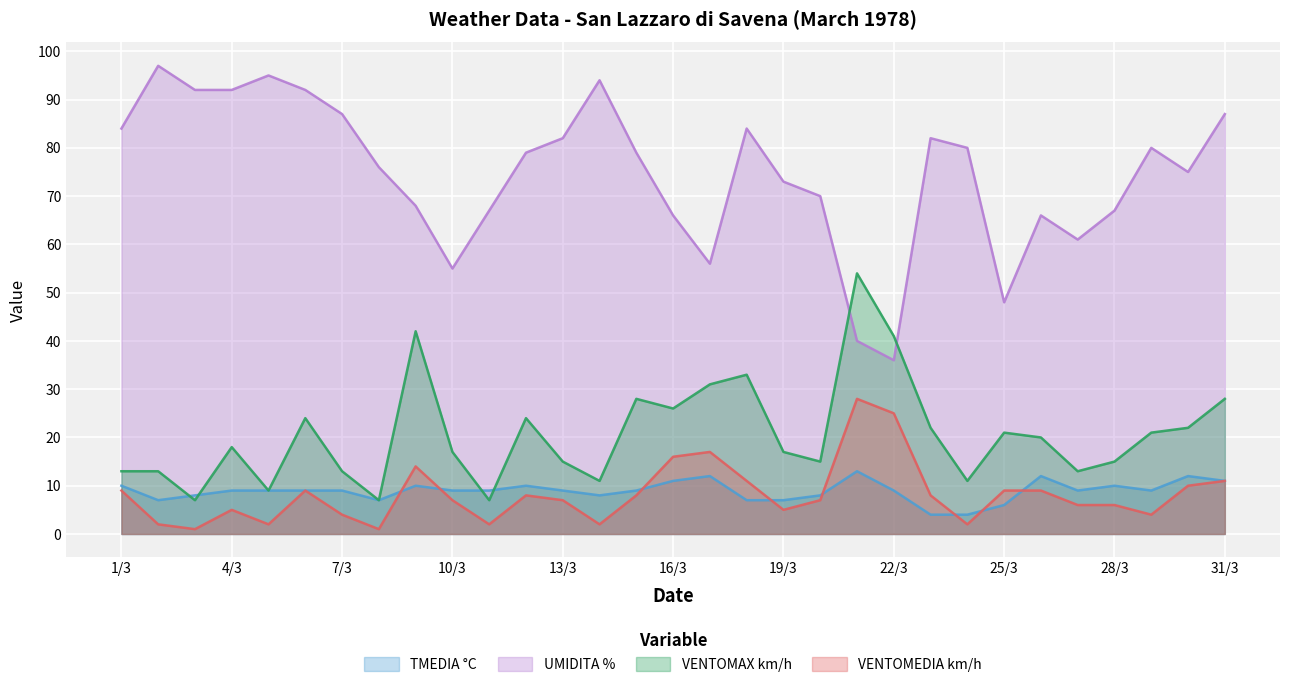

At which category is the sum across all series the highest?

31/3